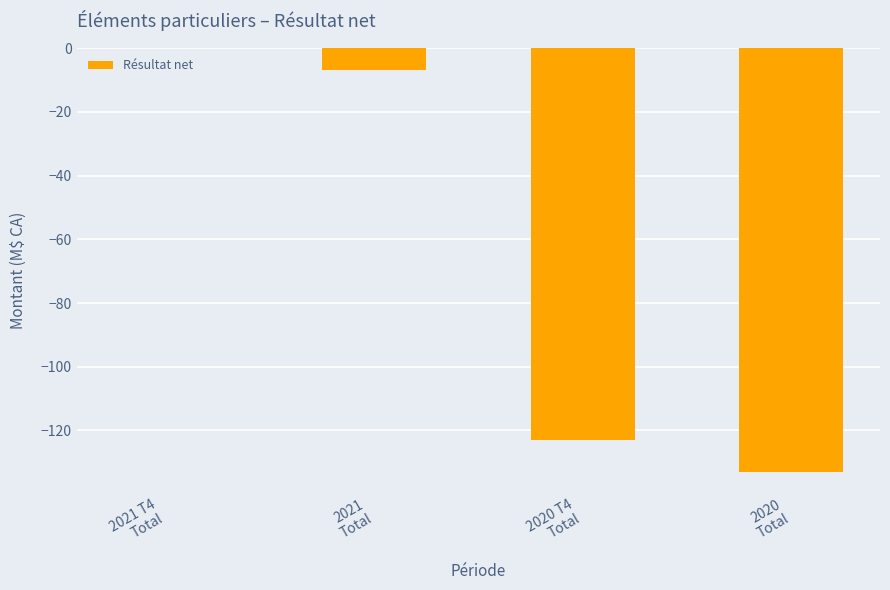

What is the sum of all values?

-263